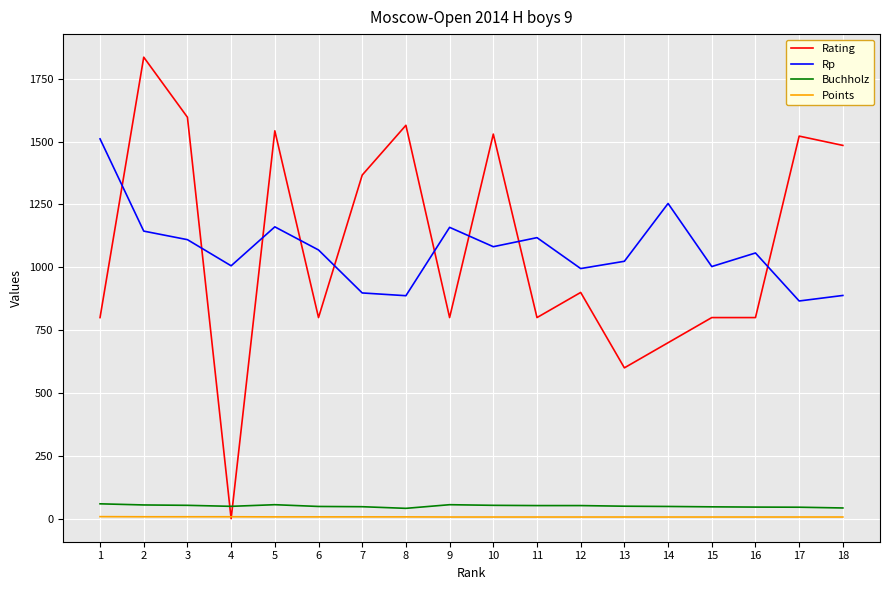

What is the difference between the Rp values at 17 and 8?

21.0